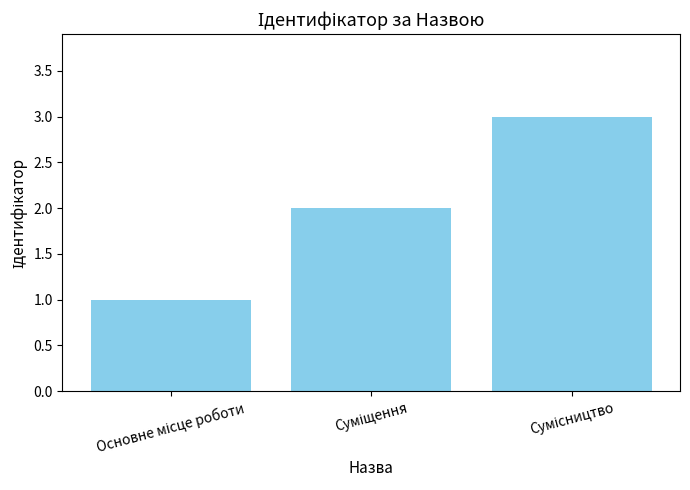

What is the sum of all values?

6